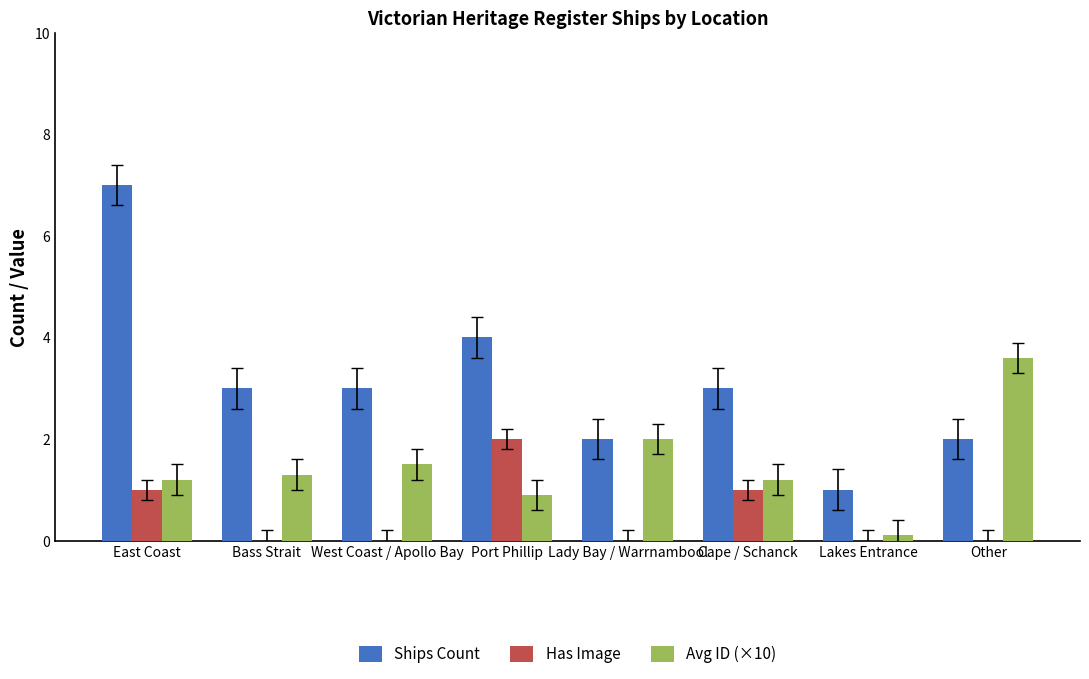

What is the highest value of the Ships Count series?

7.0